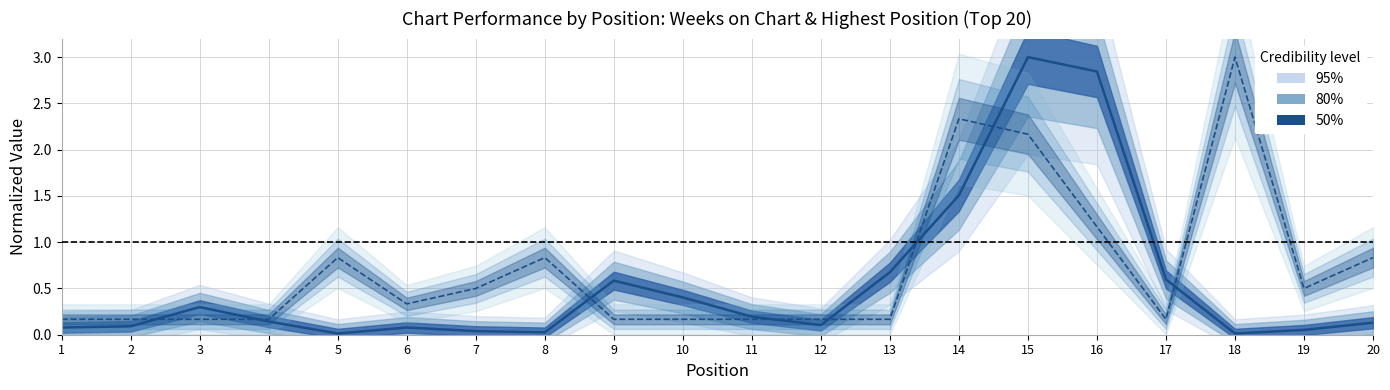

Between which two adjacent categories do Posición más alta (norm.) and Weeks on Chart (norm.) first intersect?

2 and 3